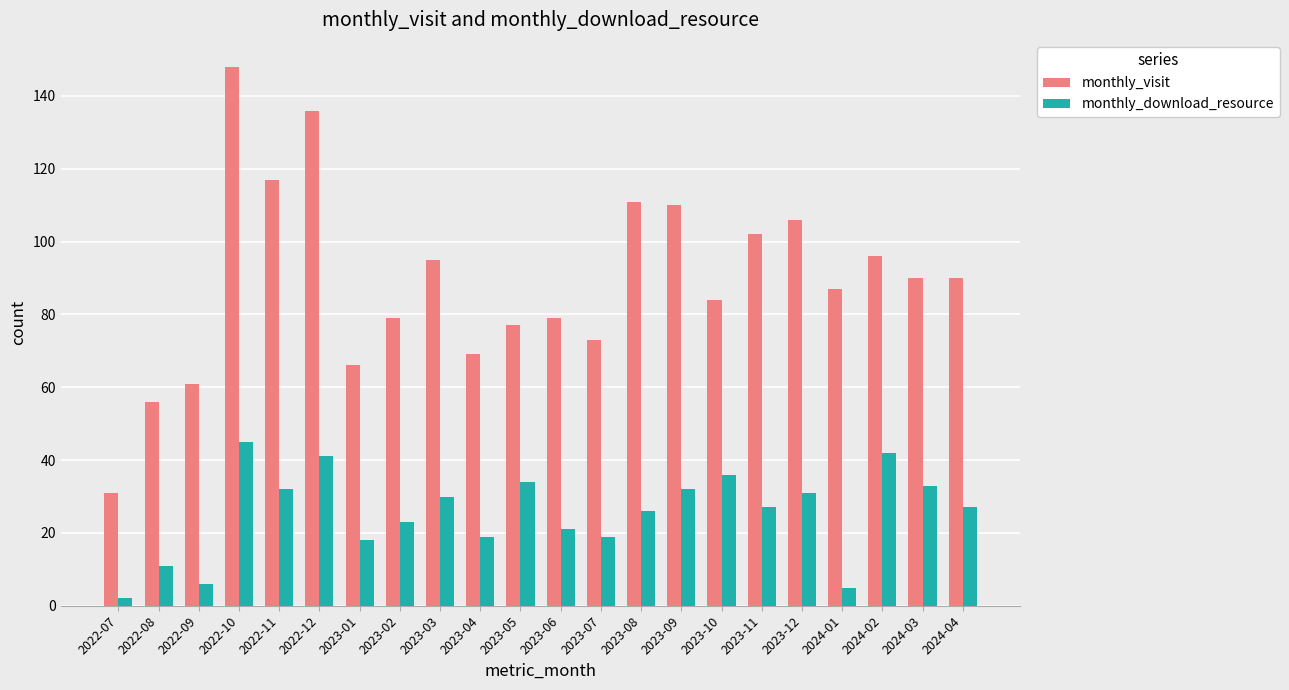

True or false: monthly_download_resource has a value of 45 at 2022-10.

True